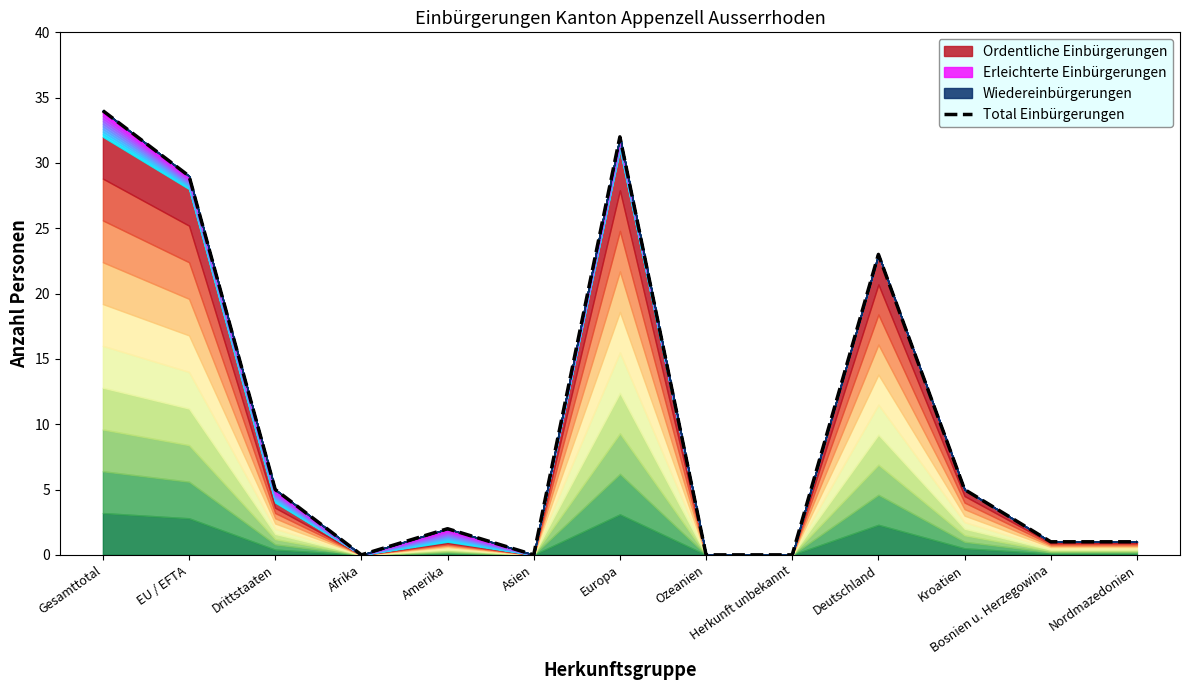

At which label is the value closest to 17?

Deutschland